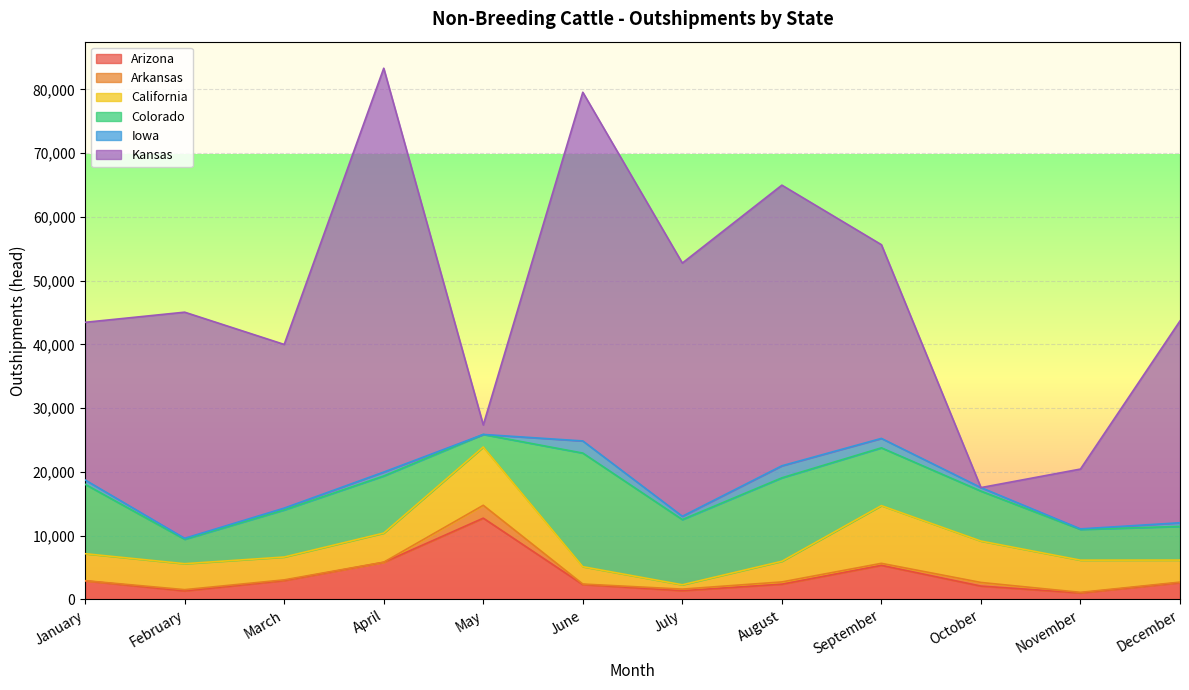

What is the sum of all Arkansas values?

4104